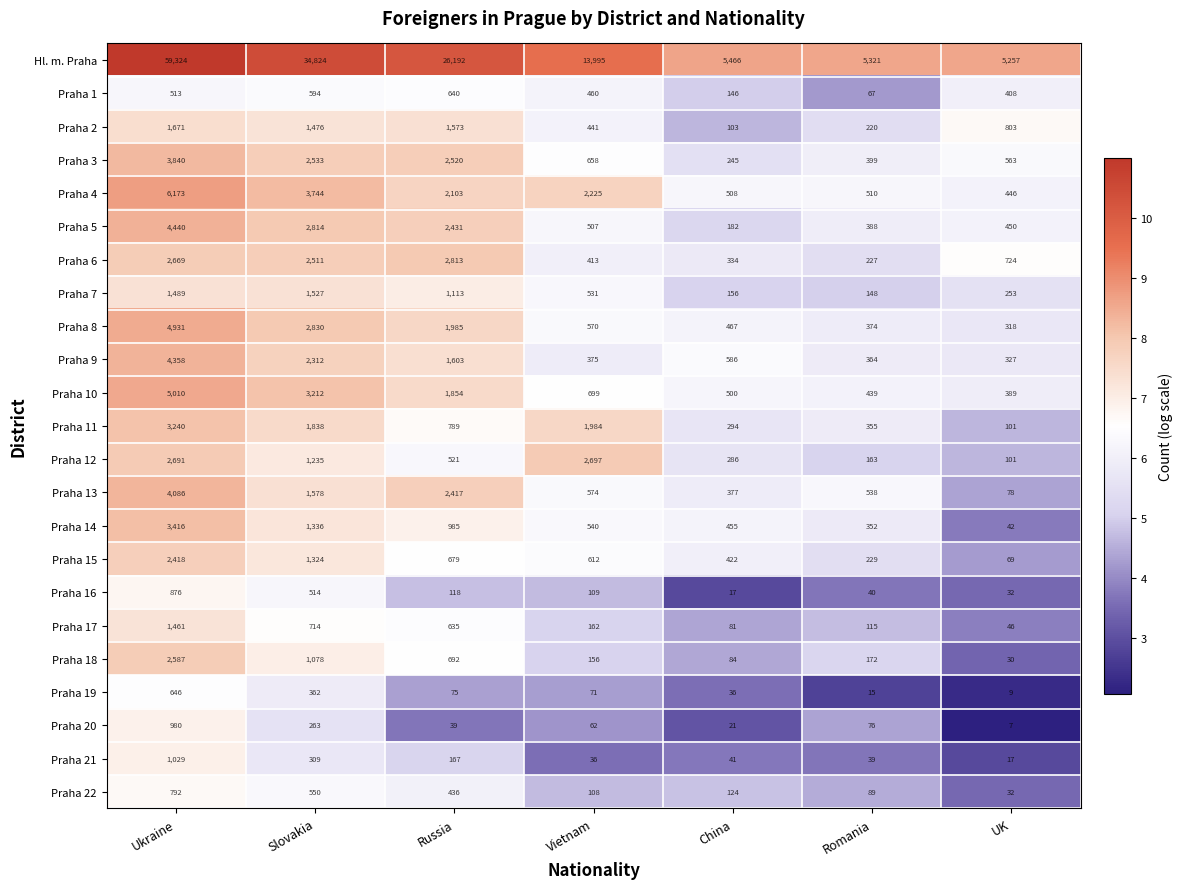

How many series are shown in this chart?

23